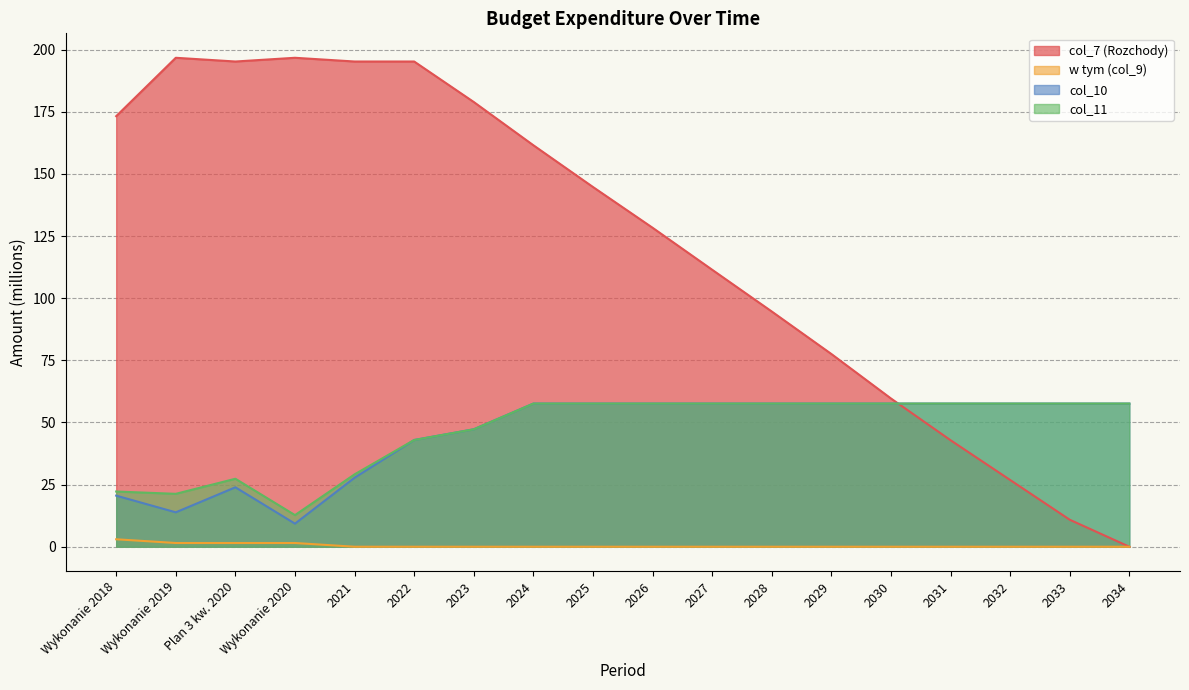

Reading right to left, transcribe all the data shown in this chart.

col_7 (Rozchody): 0.0	10.9	26.9	42.9	59.7	77.6	94.7	111.5	128.4	144.8	161.6	179.0	195.3	195.3	196.8	195.3	196.8	173.3
w tym (col_9): 0.0	0.0	0.0	0.0	0.0	0.0	0.0	0.0	0.0	0.0	0.0	0.0	0.0	0.0	1.5	1.5	1.5	3.0
col_10: 57.6	57.6	57.6	57.6	57.6	57.6	57.6	57.6	57.6	57.6	57.6	47.3	43.0	27.8	9.3	23.9	13.8	20.6
col_11: 57.6	57.6	57.6	57.6	57.6	57.6	57.6	57.6	57.6	57.6	57.6	47.3	43.0	29.1	12.7	27.4	21.3	22.2